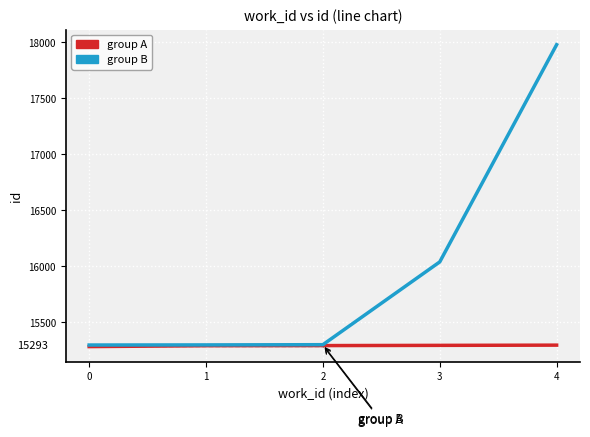

Which has a higher value, 1 or 2?

2